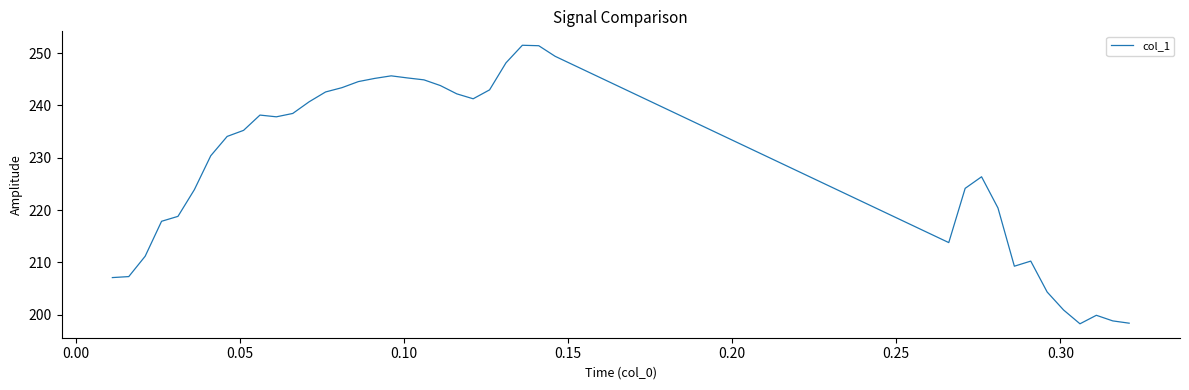

What is the difference between the maximum and minimum values?

53.3